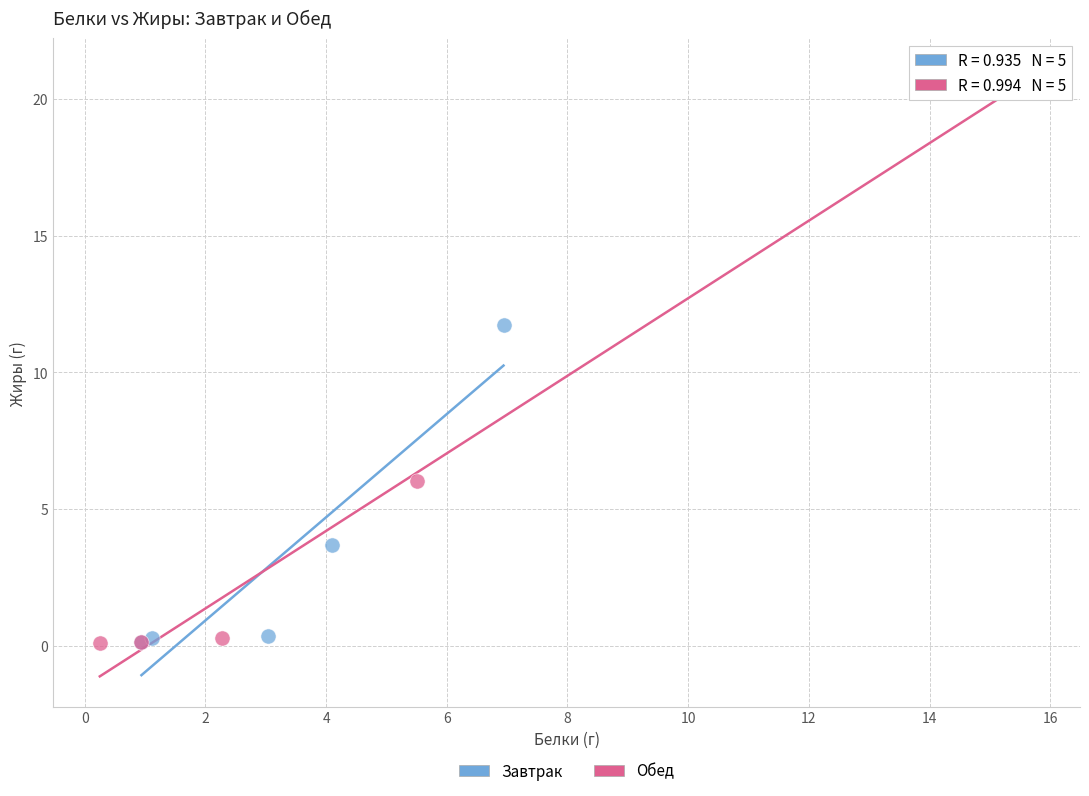

What are all the series names shown in the legend?

Завтрак, Обед